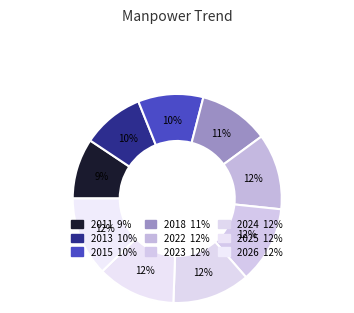

Does 2026 represent more than half of the total?

No